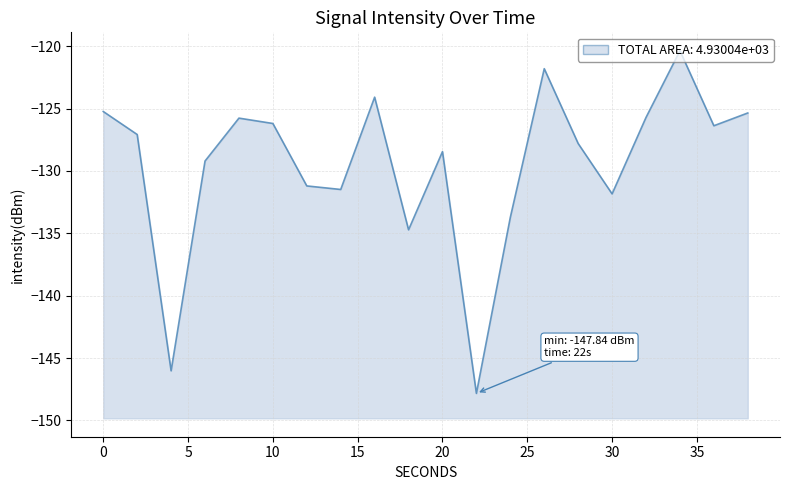

What is the change in value from 8 to 10?

-0.4